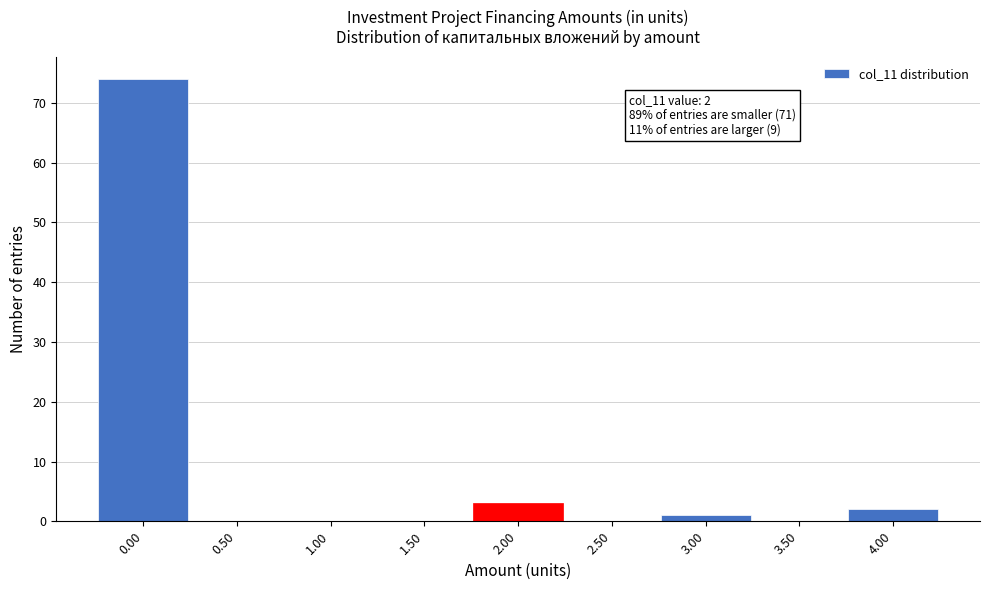

Over which range of the x-axis is the bar tallest?

-0.25 to 0.25